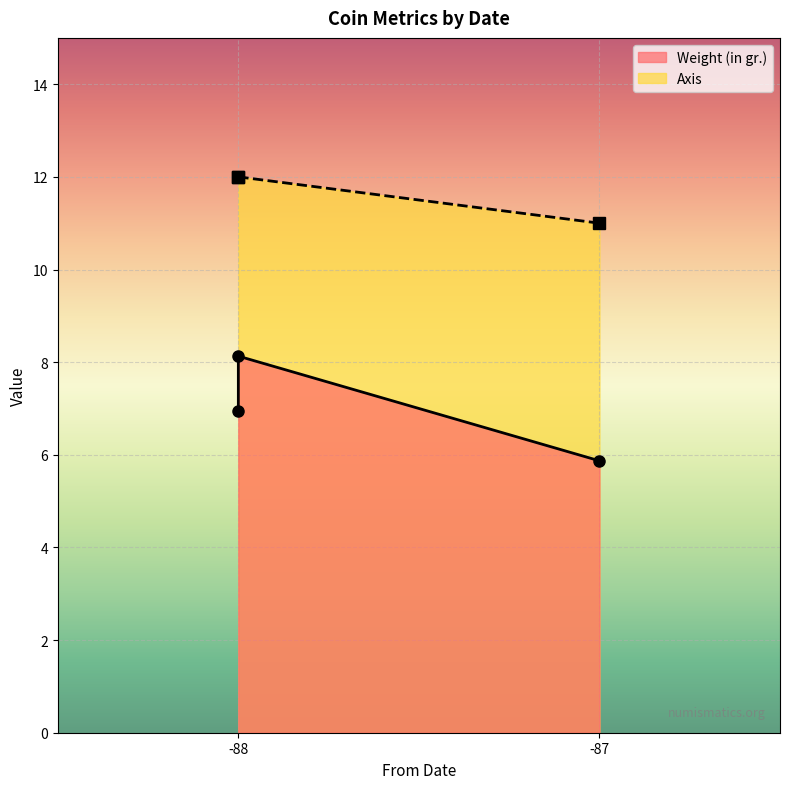

What is the sum of the Weight (in gr.) values at -88 and -87?

14.0